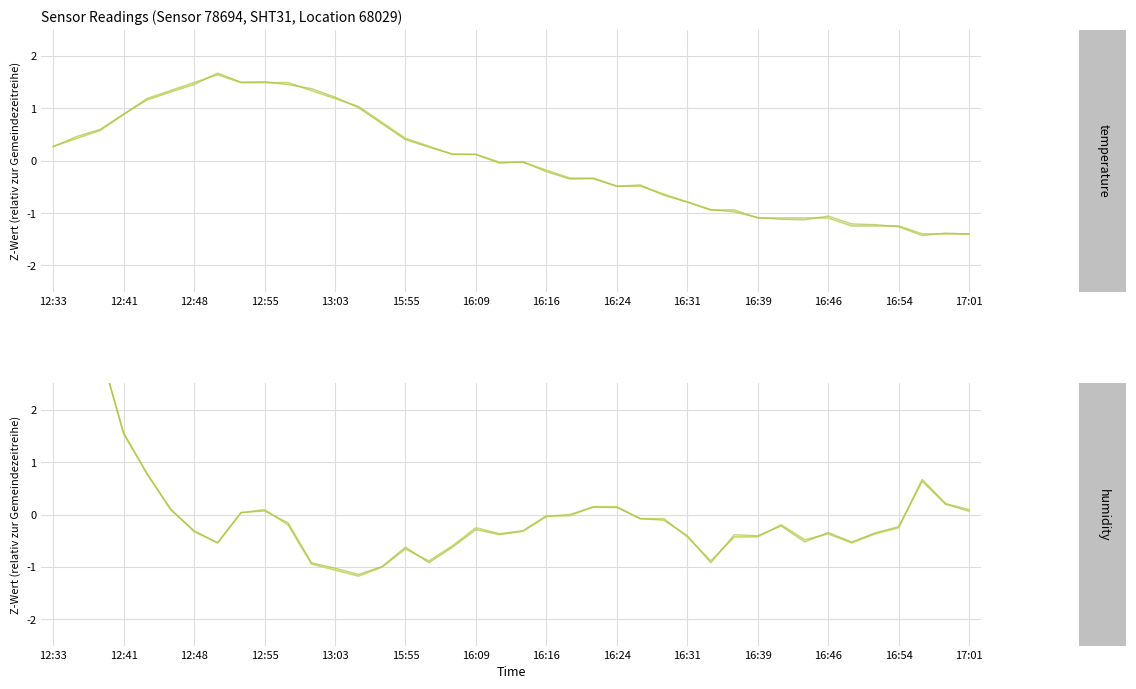

What is the approximate value of temperature at 15:55?

0.4